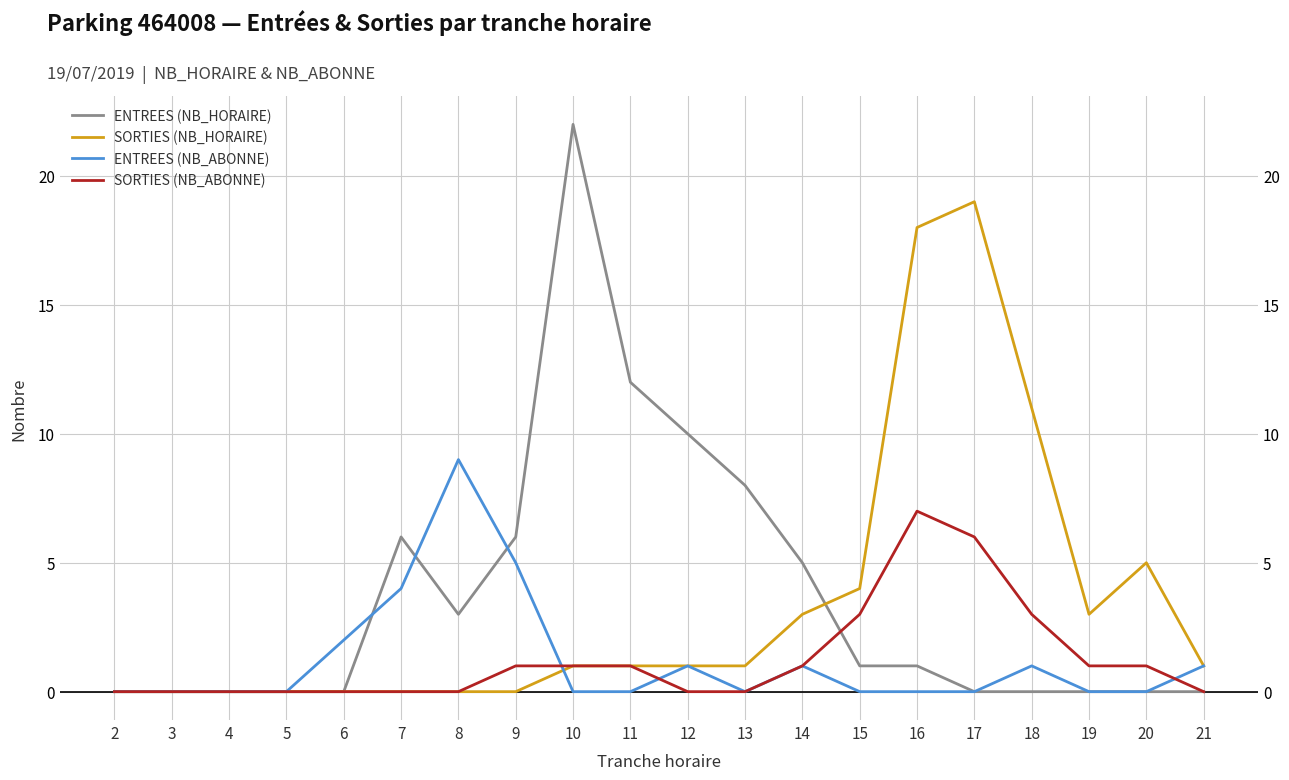

What is the difference between the highest and lowest values at 9?

6